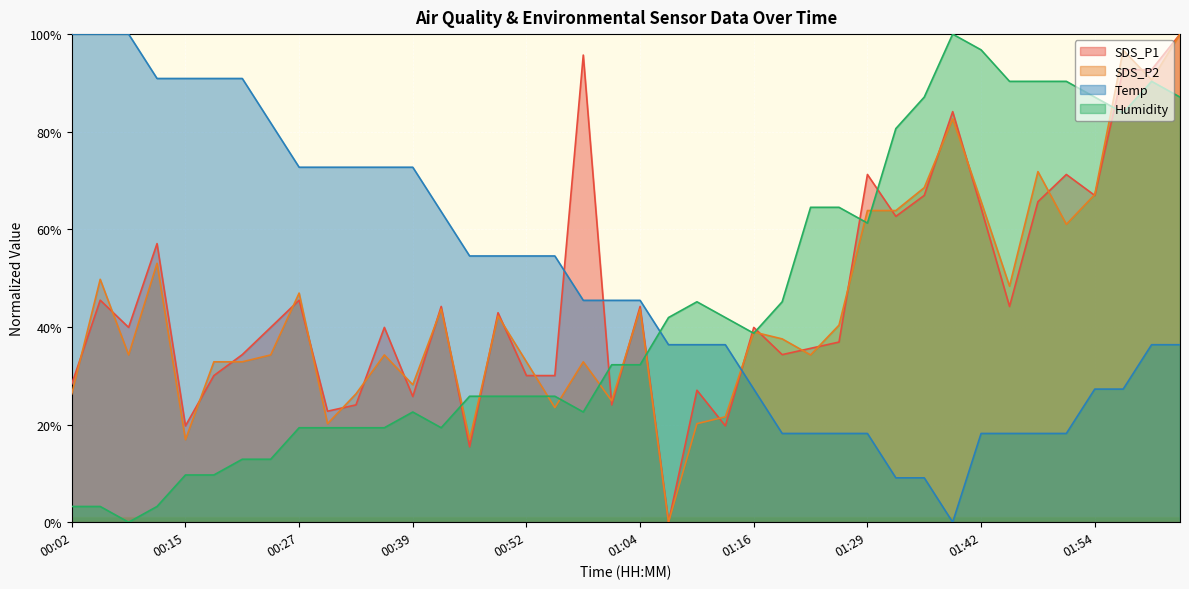

Which series changed the most between 00:33 and 01:48?

Humidity